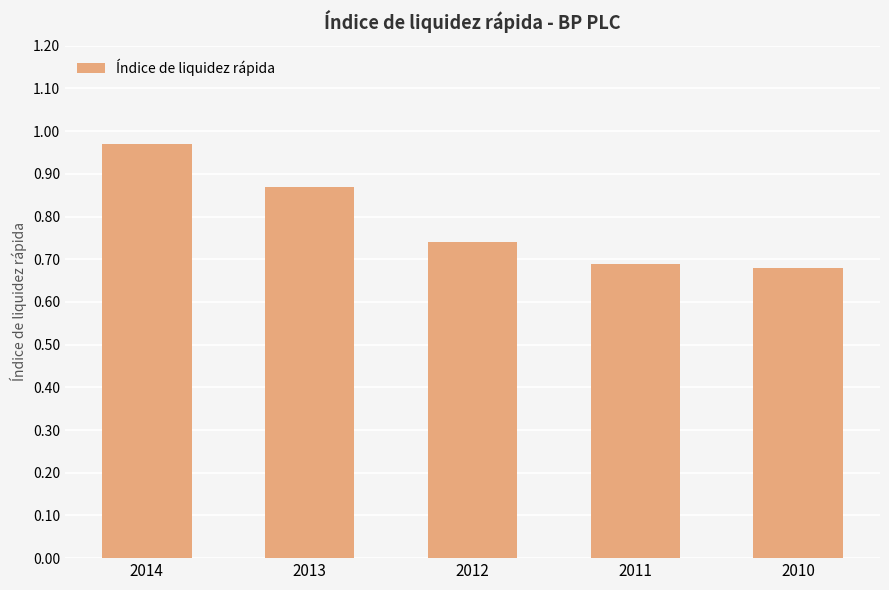

Which category has the highest value across all series?

2014